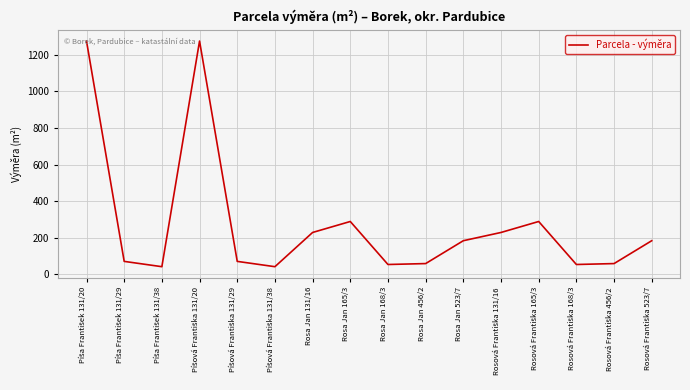

How many categories are shown in the chart?

16